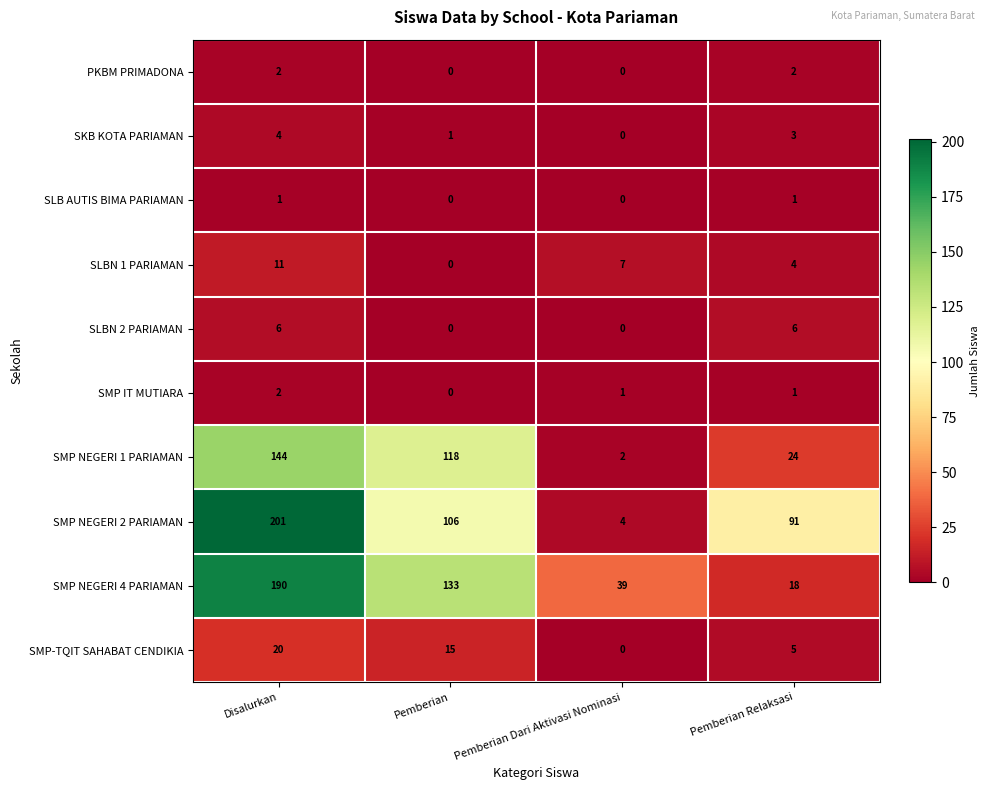

Which series changed the most between Pemberian and Pemberian Dari Aktivasi Nominasi?

SMP NEGERI 1 PARIAMAN